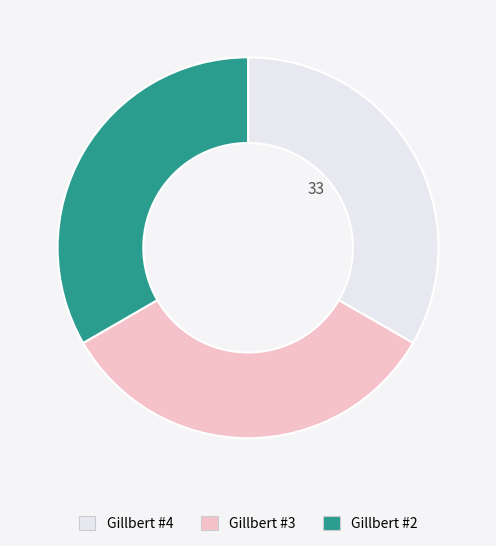

Do Gillbert #2 and Gillbert #4 together represent more than half of the pie?

Yes